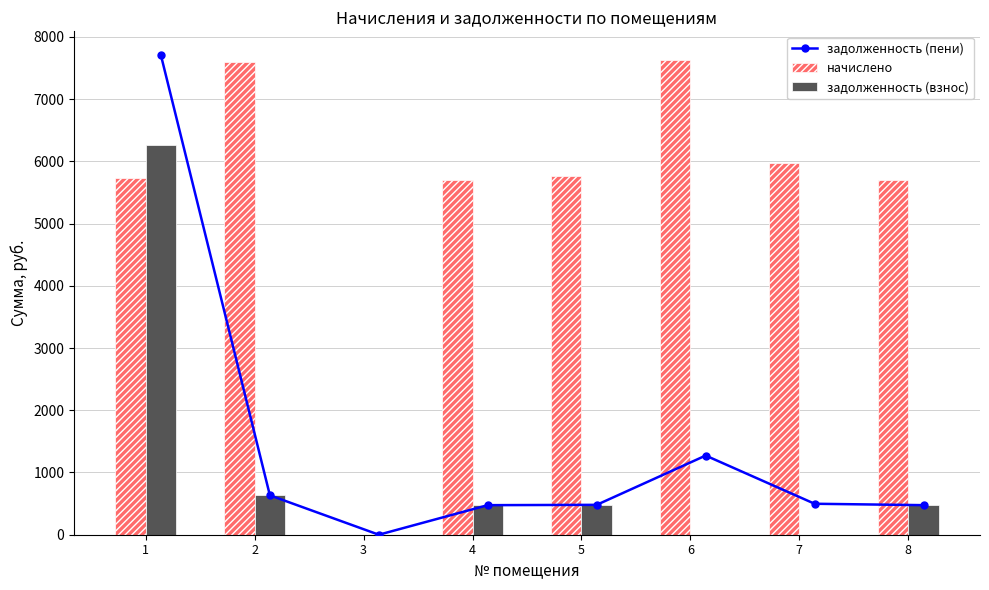

What is the average value of the задолженность (пени) series?

1442.2